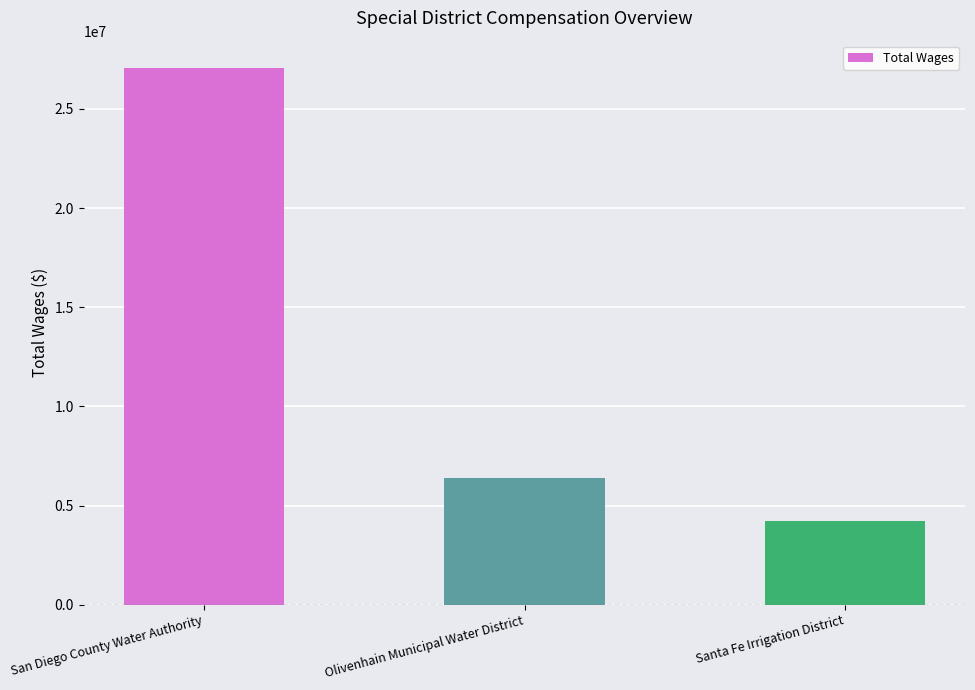

What is the label of the 1st bar from the right?

Santa Fe Irrigation District